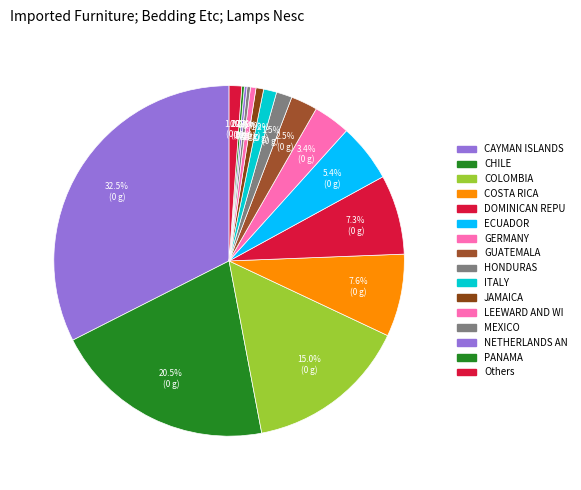

Does any single category account for the majority?

No